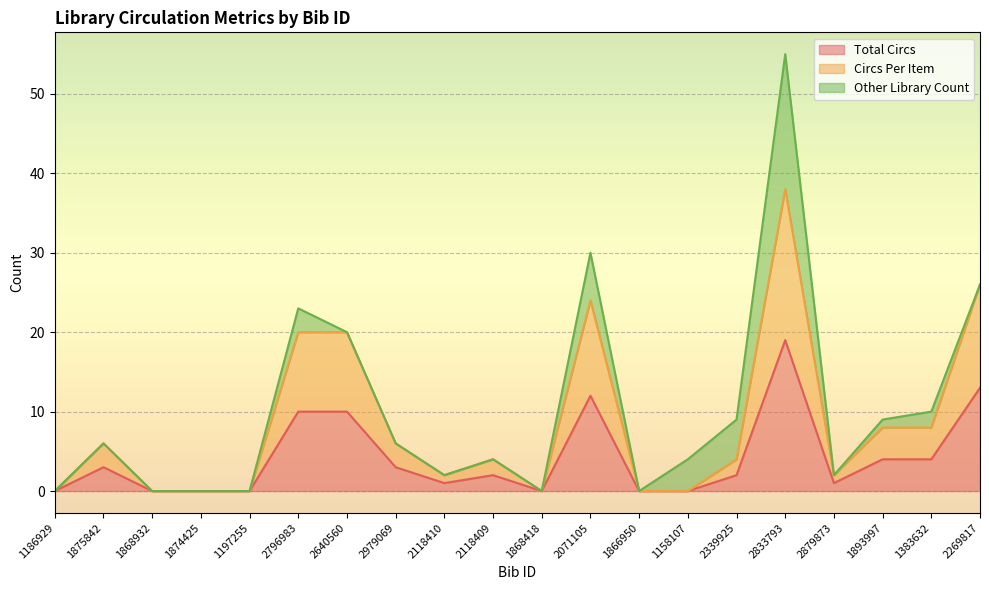

Is it true that Circs Per Item equals 0 at 1874425?

True